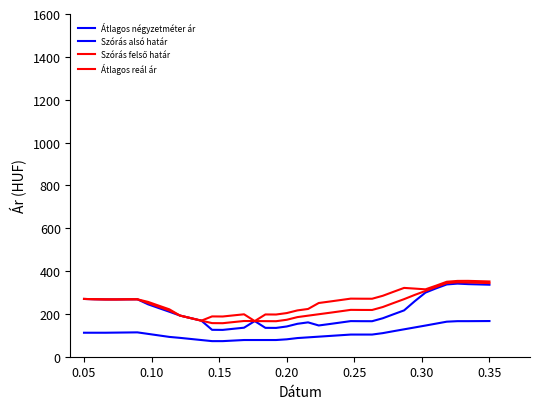

Reading left to right, list all the values displayed in this chart.

Átlagos négyzetméter ár: 112.0	112.0	112.0	112.6	113.1	113.7	106.6	99.6	92.5	88.0	82.9	77.9	72.8	72.8	75.4	78.0	78.0	78.0	78.0	81.2	87.1	90.4	93.7	96.9	100.2	103.5	103.5	103.5	110.1	119.2	128.0	136.7	145.5	154.6	163.6	166.0	166.0	166.3	166.6
Szórás alsó határ: 269.7	268.4	267.5	267.4	267.9	268.1	244.7	227.2	209.9	192.1	180.2	168.3	125.6	125.2	130.4	135.5	166.4	134.8	134.5	141.2	153.7	160.4	145.9	152.5	159.4	166.3	165.9	165.8	179.5	198.1	216.4	259.3	299.4	319.2	337.4	341.3	338.9	337.6	336.2
Szórás felső határ: 269.7	268.4	267.5	267.4	267.9	268.1	256.0	238.5	221.3	192.1	180.2	168.3	188.2	187.8	193.0	198.0	166.4	197.3	197.0	203.8	216.2	222.9	250.8	257.5	264.3	271.2	270.8	270.7	284.5	303.0	321.3	318.1	314.6	331.8	350.1	353.9	354.1	352.8	351.4
Átlagos reál ár: 269.7	268.4	267.5	267.4	267.9	268.1	250.4	232.9	215.6	192.1	180.2	168.3	156.9	156.5	161.7	166.8	166.4	166.1	165.8	172.5	184.9	191.7	198.3	205.0	211.8	218.8	218.4	218.2	232.0	250.6	268.8	288.7	307.0	325.5	343.8	347.6	346.5	345.2	343.8